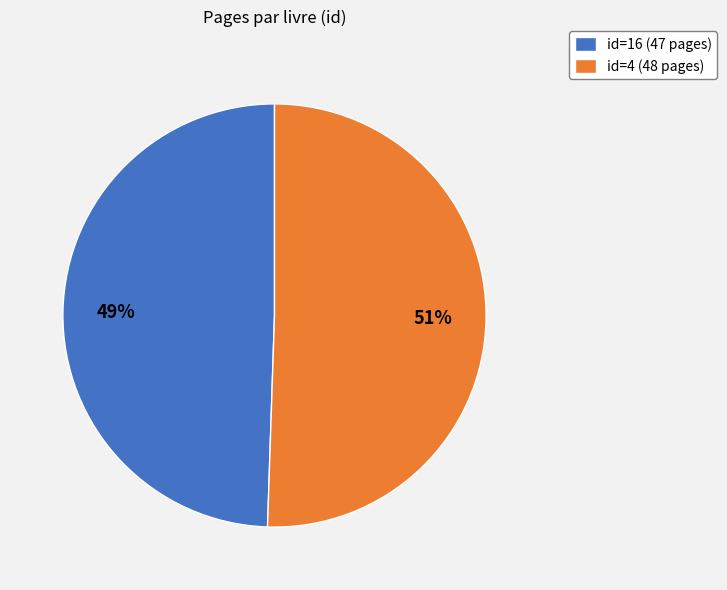

To the nearest percent, what is the average slice percentage?

50%